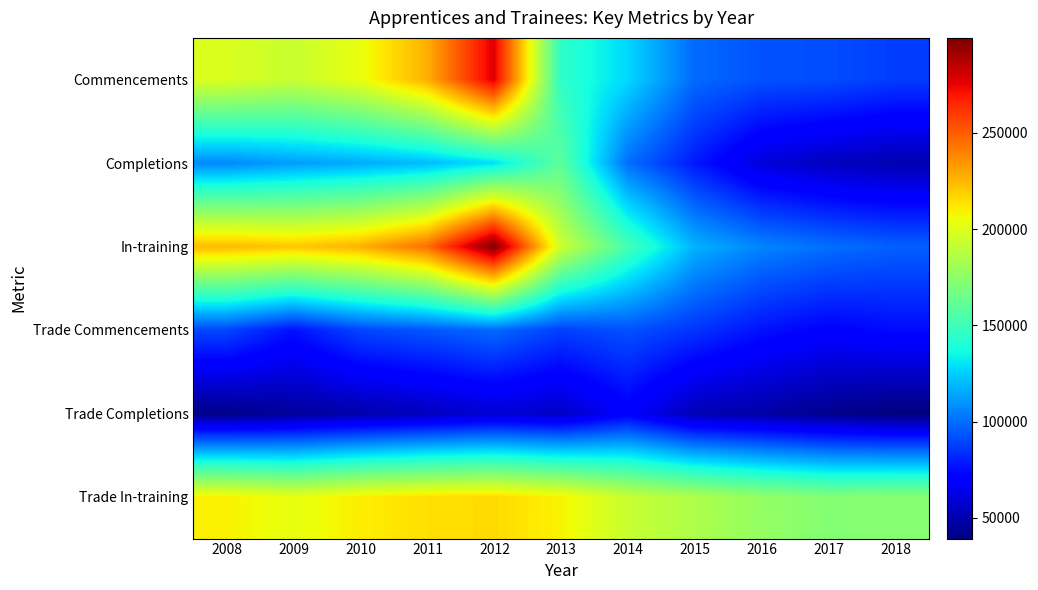

How many categories are shown in the chart?

11